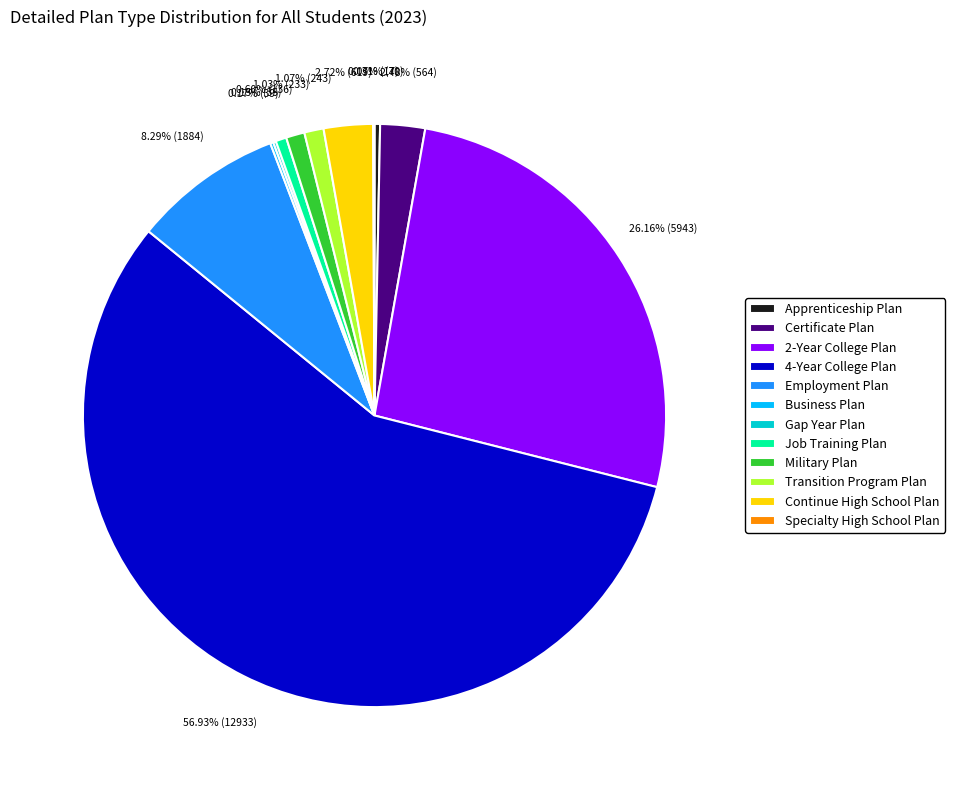

The Certificate Plan slice represents 2% of the pie. True or false?

True